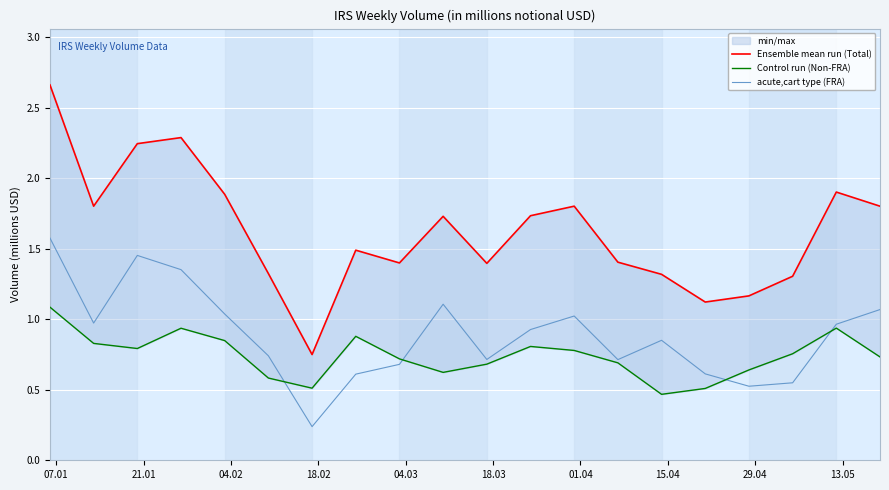

What is the difference between the maximum and minimum values in the acute,cart type (FRA) series?

1.3